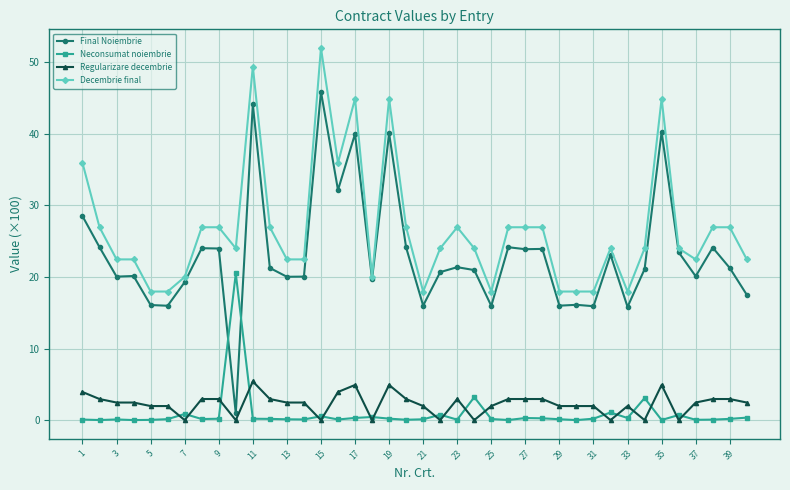

What is the value of the Final Noiembrie point at the 25th from the left?

16.0